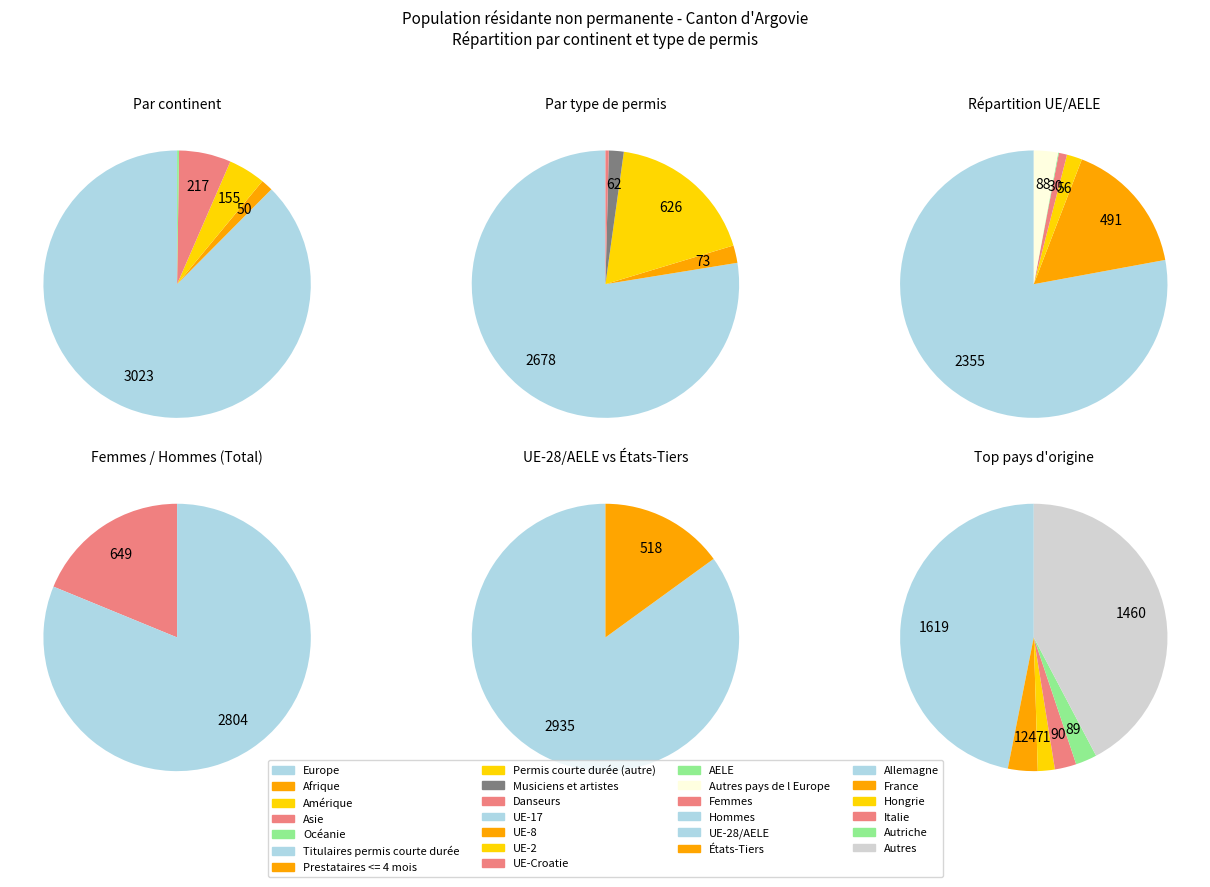

Which category has the biggest portion of the pie?

Europe